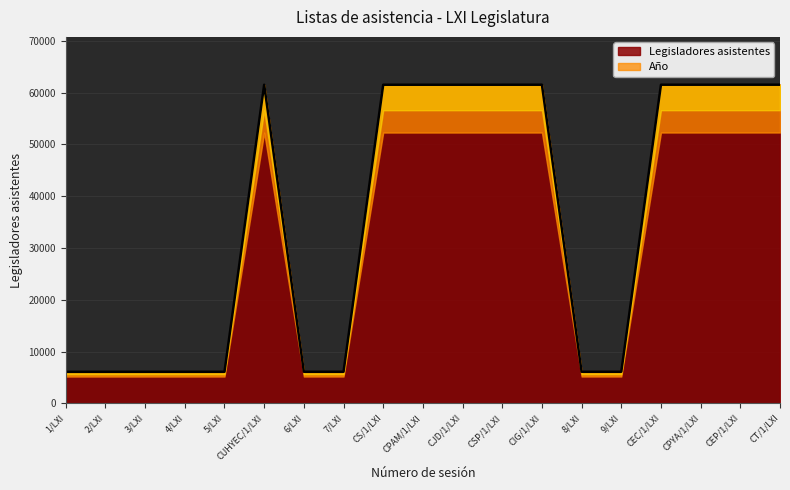

Where is the first local maximum?

CUHYEC/1/LXI